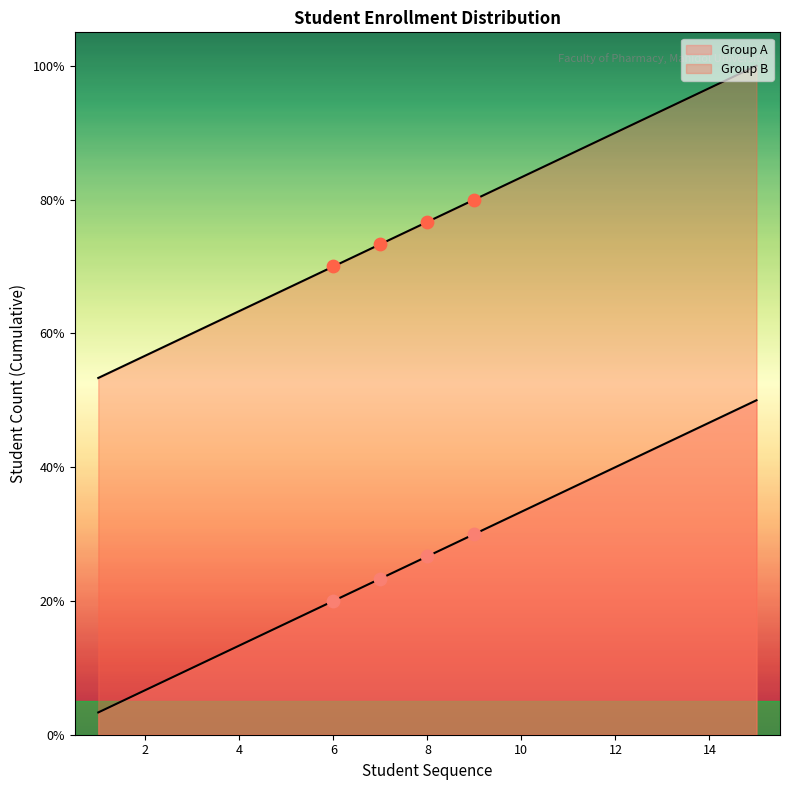

Which series reaches the maximum Y coordinate?

Group A